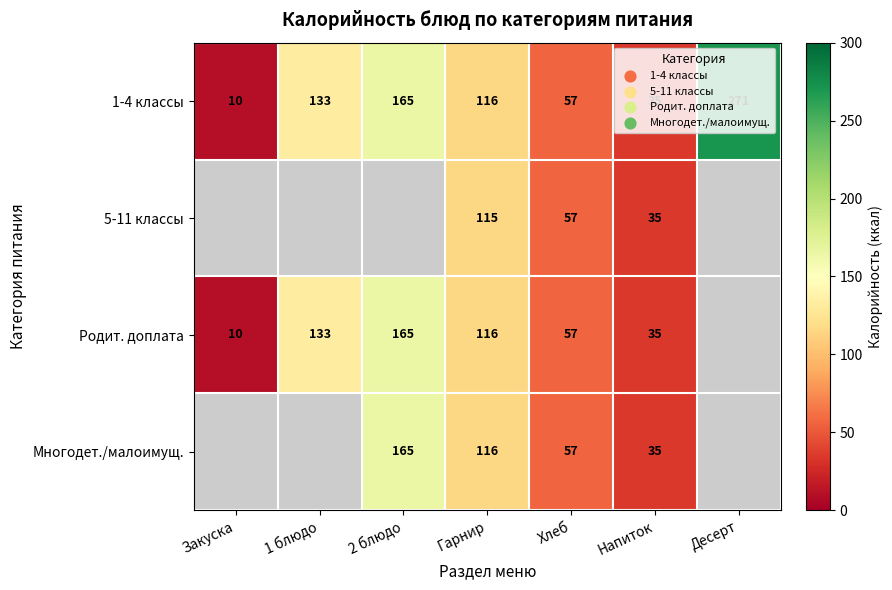

What is the average value of the 1-4 классы series?

112